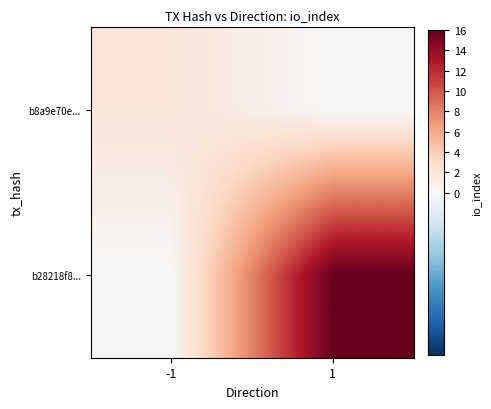

Reading right to left, transcribe all the data shown in this chart.

b8a9e70e...: 1=0	-1=2
b28218f8...: 1=16	-1=0